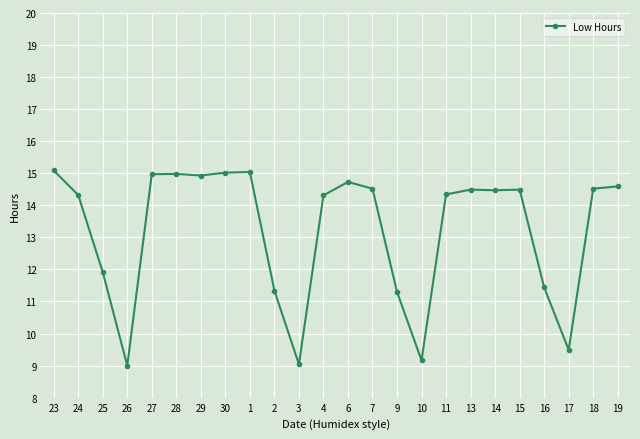

What is the difference between the second highest and minimum values?

6.0